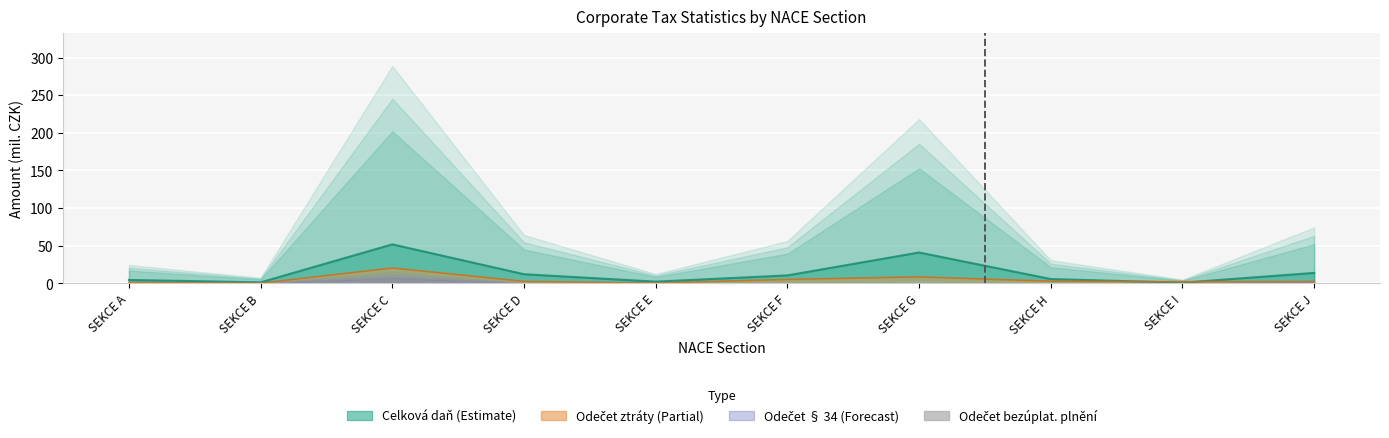

The value at SEKCE H is 0.1. True or false?

True